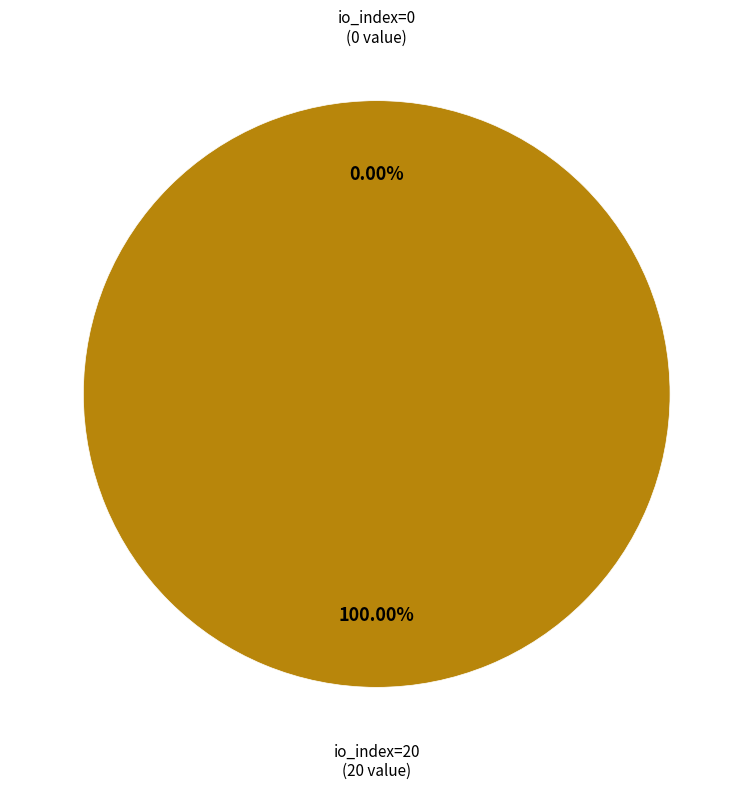

What is the majority slice?

io_index=20